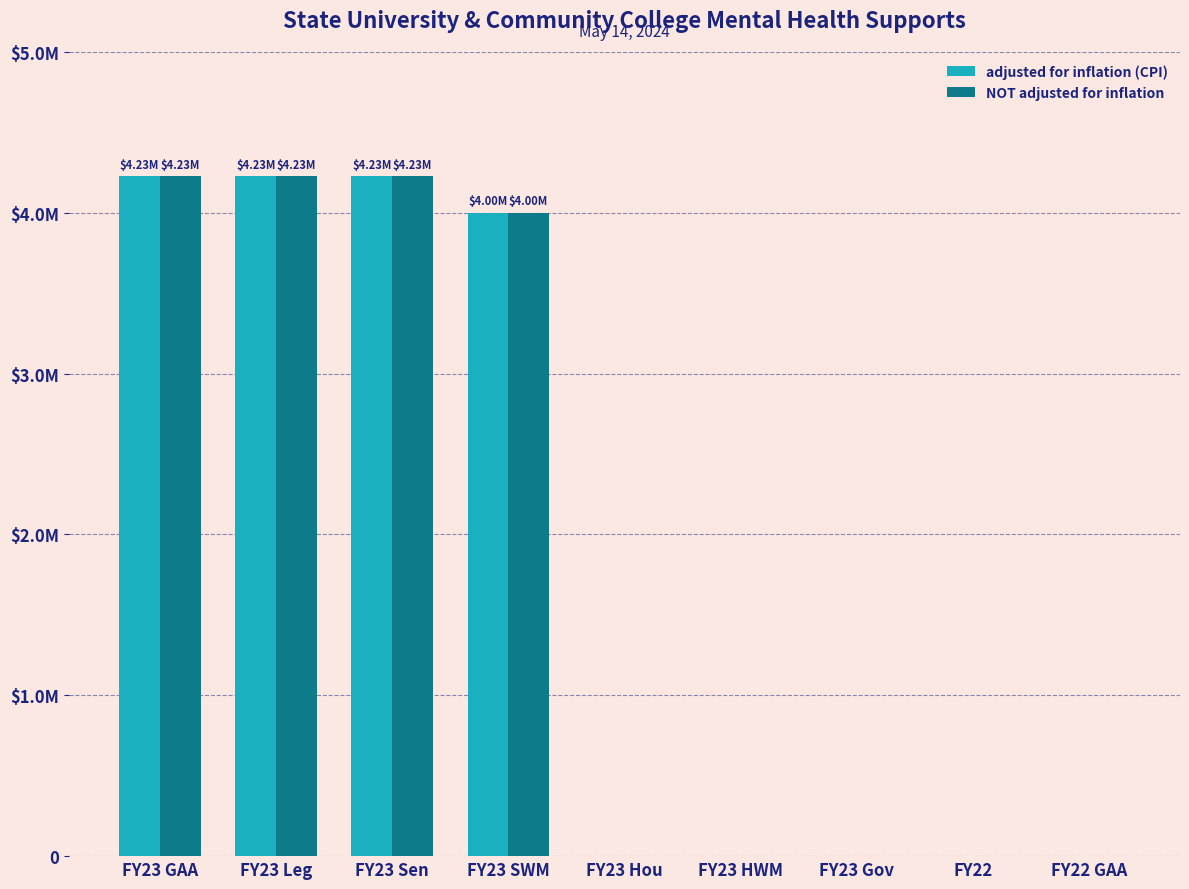

What are all the series names shown in the legend?

adjusted for inflation (CPI), NOT adjusted for inflation